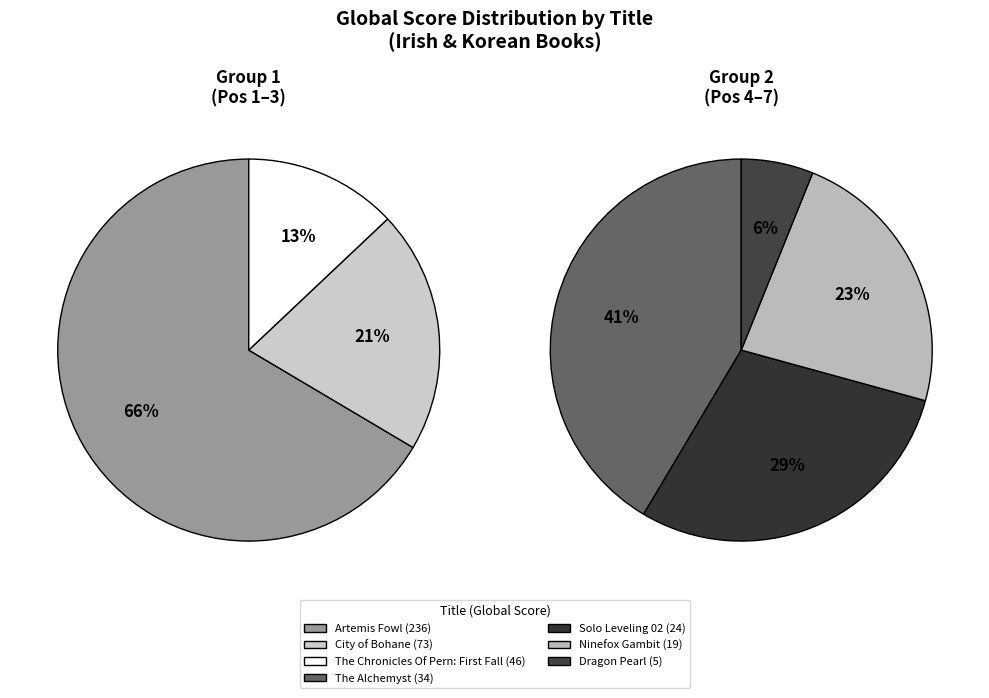

What is the smallest slice in the pie chart?

Dragon Pearl